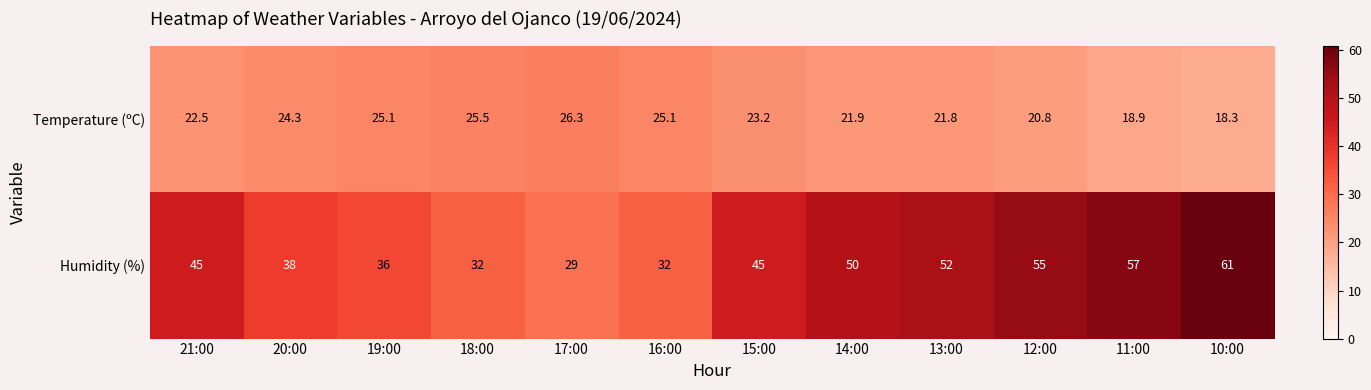

The Humidity (%) series shows 13.1 at 17:00. True or false?

False